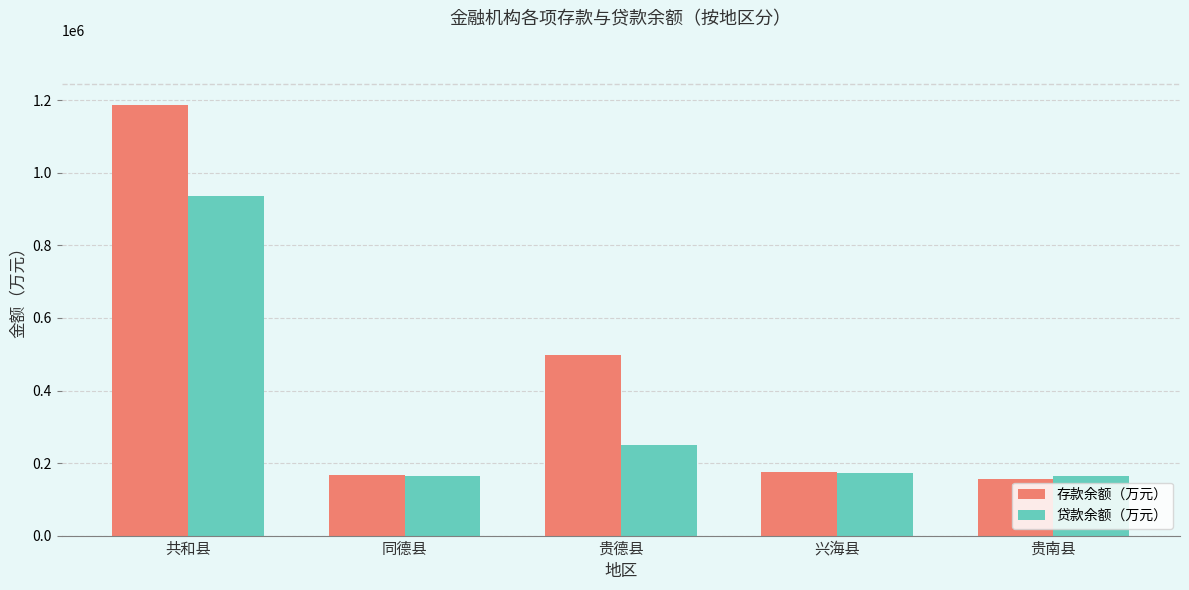

Rank the series by their average value, from highest to lowest.

存款余额（万元）, 贷款余额（万元）